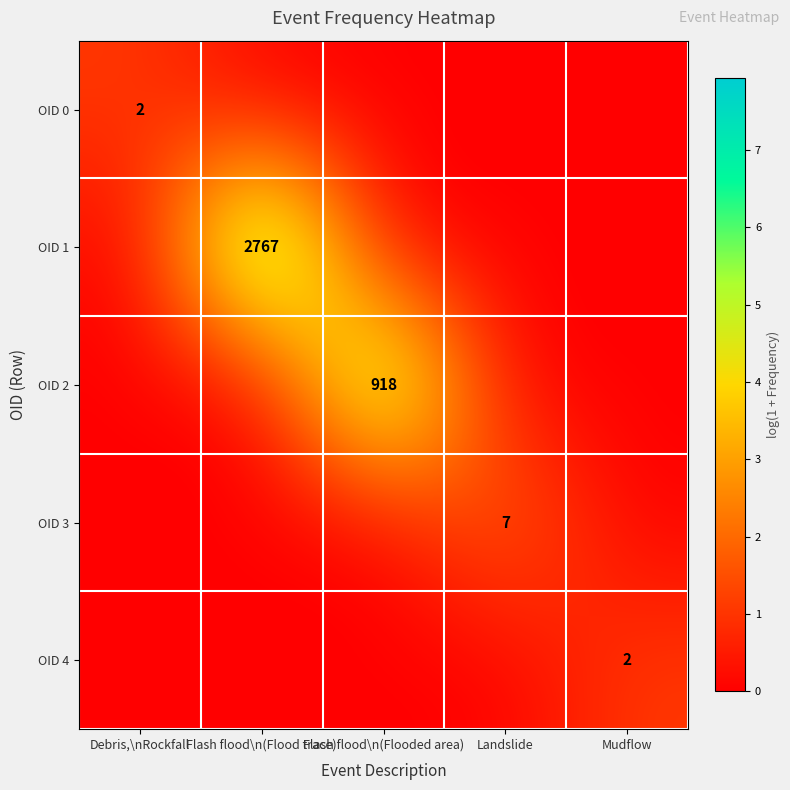

What is the total value across all series at Landslide?

2.1